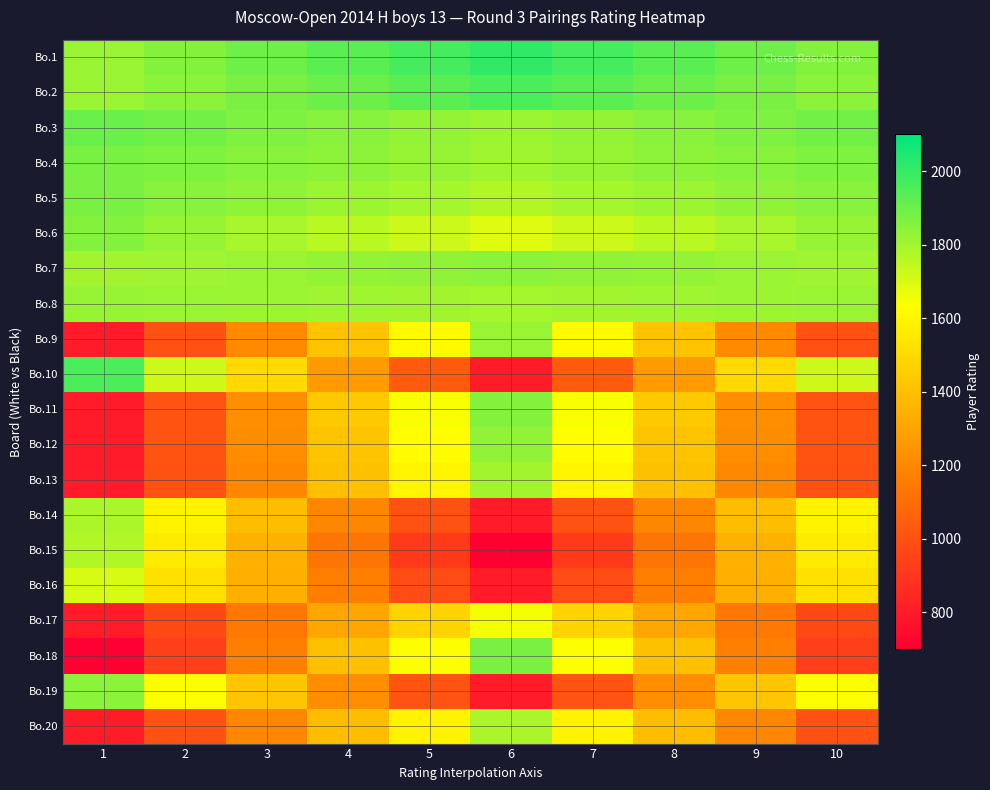

Reading left to right, transcribe all the data shown in this chart.

Bo.1: 1=1817.0	2=1855.2	3=1893.4	4=1931.6	5=1969.8	6=2008.0	7=1969.8	8=1931.6	9=1893.4	10=1855.2
Bo.2: 1=1816.0	2=1845.0	3=1874.0	4=1903.0	5=1932.0	6=1961.0	7=1932.0	8=1903.0	9=1874.0	10=1845.0
Bo.3: 1=1907.0	2=1887.8	3=1868.6	4=1849.4	5=1830.2	6=1811.0	7=1830.2	8=1849.4	9=1868.6	10=1887.8
Bo.4: 1=1879.0	2=1865.2	3=1851.4	4=1837.6	5=1823.8	6=1810.0	7=1823.8	8=1837.6	9=1851.4	10=1865.2
Bo.5: 1=1871.0	2=1852.0	3=1833.0	4=1814.0	5=1795.0	6=1776.0	7=1795.0	8=1814.0	9=1833.0	10=1852.0
Bo.6: 1=1855.0	2=1822.4	3=1789.8	4=1757.2	5=1724.6	6=1692.0	7=1724.6	8=1757.2	9=1789.8	10=1822.4
Bo.7: 1=1801.0	2=1809.8	3=1818.6	4=1827.4	5=1836.2	6=1845.0	7=1836.2	8=1827.4	9=1818.6	10=1809.8
Bo.8: 1=1825.0	2=1819.8	3=1814.6	4=1809.4	5=1804.2	6=1799.0	7=1804.2	8=1809.4	9=1814.6	10=1819.8
Bo.9: 1=800.0	2=1003.8	3=1207.6	4=1411.4	5=1615.2	6=1819.0	7=1615.2	8=1411.4	9=1207.6	10=1003.8
Bo.10: 1=1960.0	2=1728.0	3=1496.0	4=1264.0	5=1032.0	6=800.0	7=1032.0	8=1264.0	9=1496.0	10=1728.0
Bo.11: 1=800.0	2=1011.0	3=1222.0	4=1433.0	5=1644.0	6=1855.0	7=1644.0	8=1433.0	9=1222.0	10=1011.0
Bo.12: 1=800.0	2=1007.2	3=1214.4	4=1421.6	5=1628.8	6=1836.0	7=1628.8	8=1421.6	9=1214.4	10=1007.2
Bo.13: 1=800.0	2=1000.0	3=1200.0	4=1400.0	5=1600.0	6=1800.0	7=1600.0	8=1400.0	9=1200.0	10=1000.0
Bo.14: 1=1786.0	2=1588.8	3=1391.6	4=1194.4	5=997.2	6=800.0	7=997.2	8=1194.4	9=1391.6	10=1588.8
Bo.15: 1=1776.0	2=1560.8	3=1345.6	4=1130.4	5=915.2	6=700.0	7=915.2	8=1130.4	9=1345.6	10=1560.8
Bo.16: 1=1704.0	2=1523.2	3=1342.4	4=1161.6	5=980.8	6=800.0	7=980.8	8=1161.6	9=1342.4	10=1523.2
Bo.17: 1=800.0	2=969.4	3=1138.8	4=1308.2	5=1477.6	6=1647.0	7=1477.6	8=1308.2	9=1138.8	10=969.4
Bo.18: 1=700.0	2=934.4	3=1168.8	4=1403.2	5=1637.6	6=1872.0	7=1637.6	8=1403.2	9=1168.8	10=934.4
Bo.19: 1=1845.0	2=1636.0	3=1427.0	4=1218.0	5=1009.0	6=800.0	7=1009.0	8=1218.0	9=1427.0	10=1636.0
Bo.20: 1=800.0	2=996.6	3=1193.2	4=1389.8	5=1586.4	6=1783.0	7=1586.4	8=1389.8	9=1193.2	10=996.6